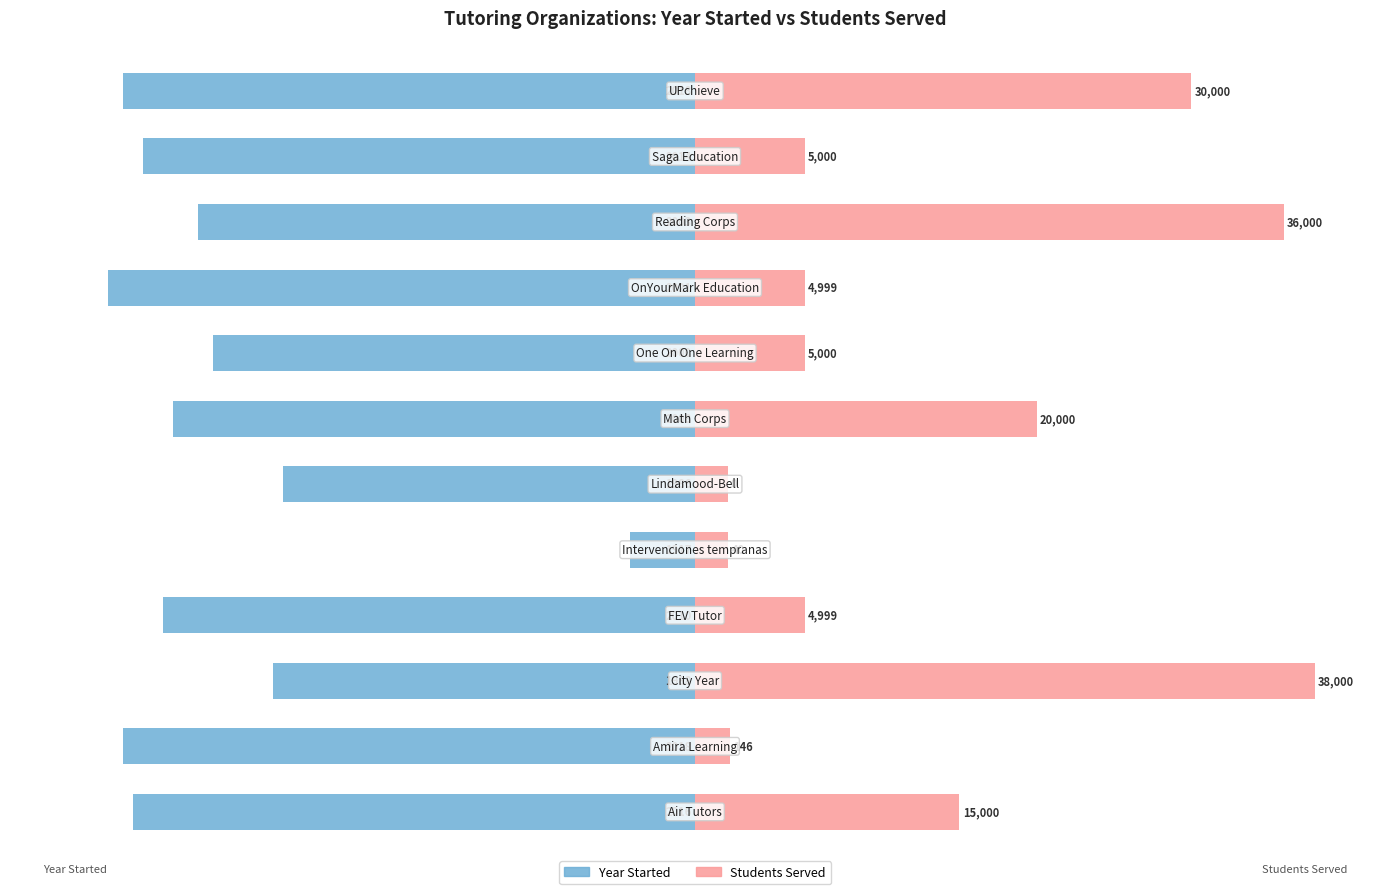

What is the value of the Year Started bar at the 2nd from the left?

-87.7